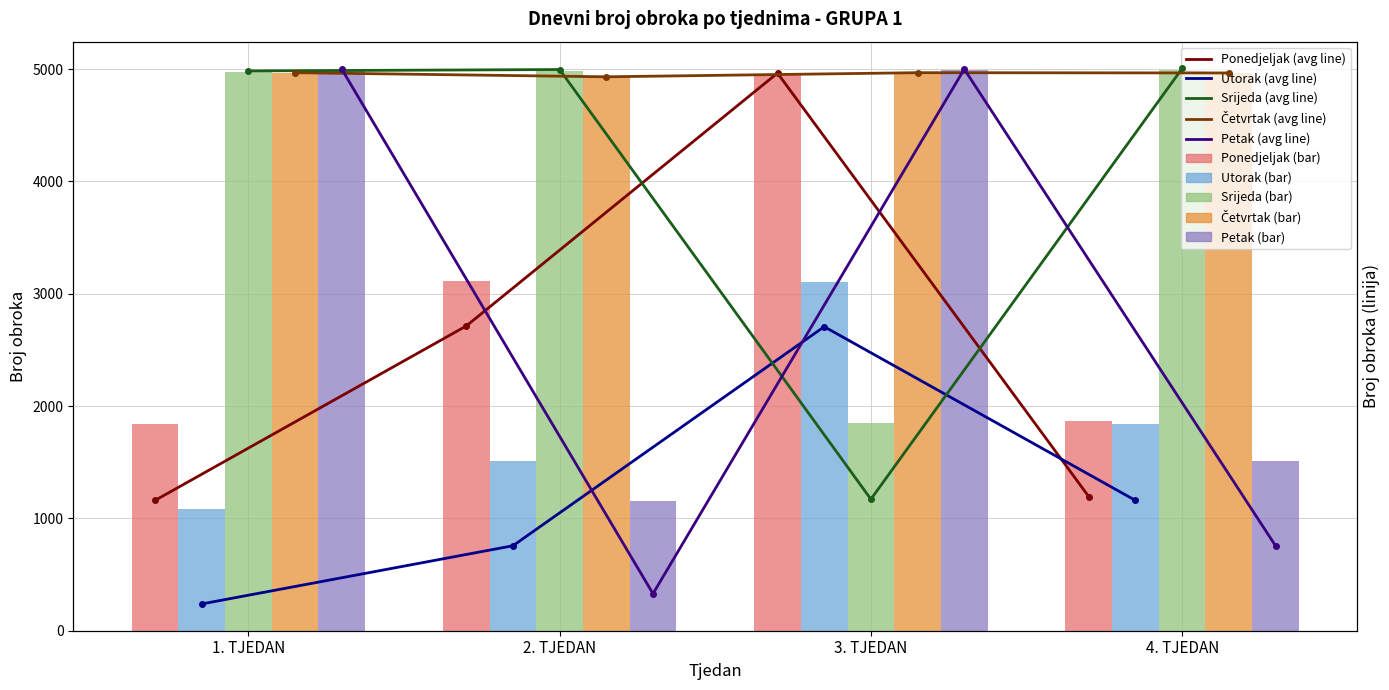

At which label is Srijeda closest to 3421?

1. TJEDAN